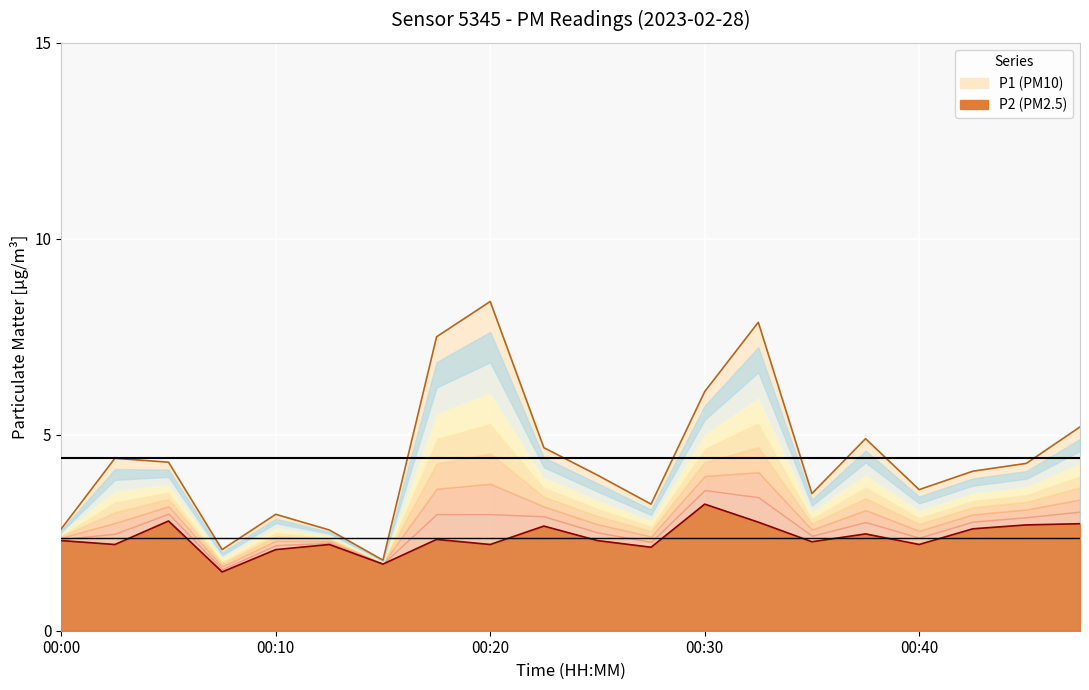

What is the value of the P2 point at the 19th from the left?

2.7